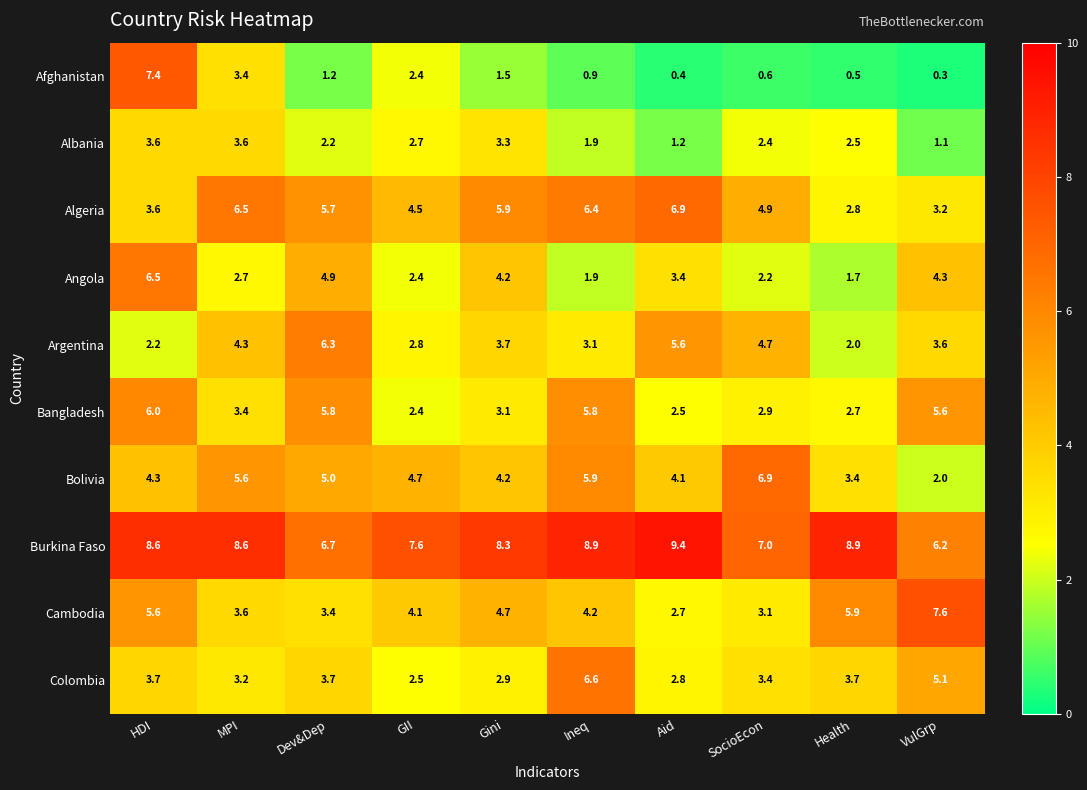

Where is Bolivia nearest to the value 4?

Aid